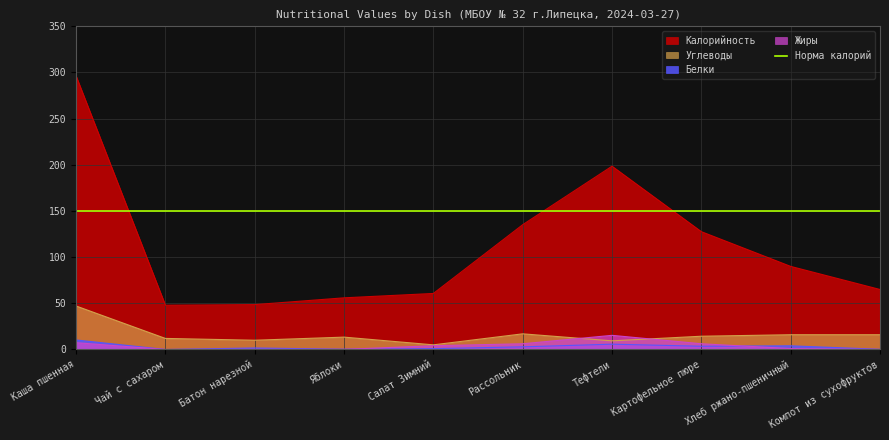

What is the value of the Жиры point at the 8th from the left?

6.2